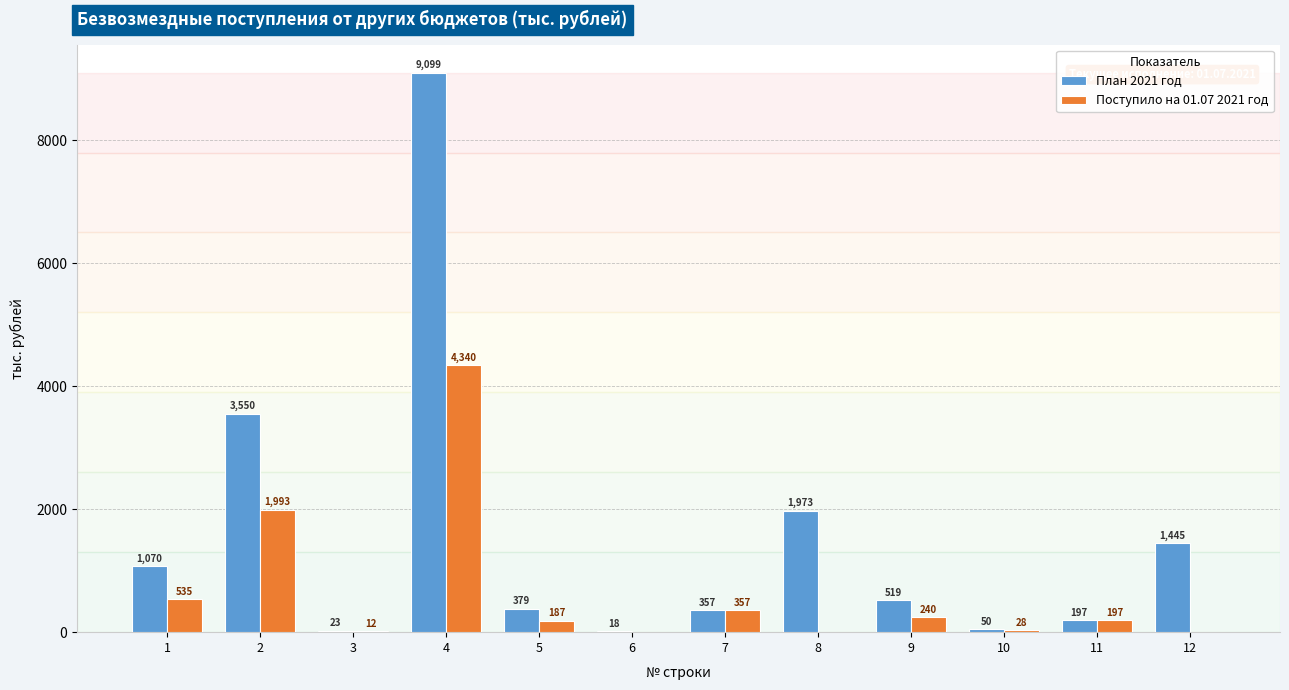

What is the highest value of the Поступило на 01.07 2021 год series?

4340.1